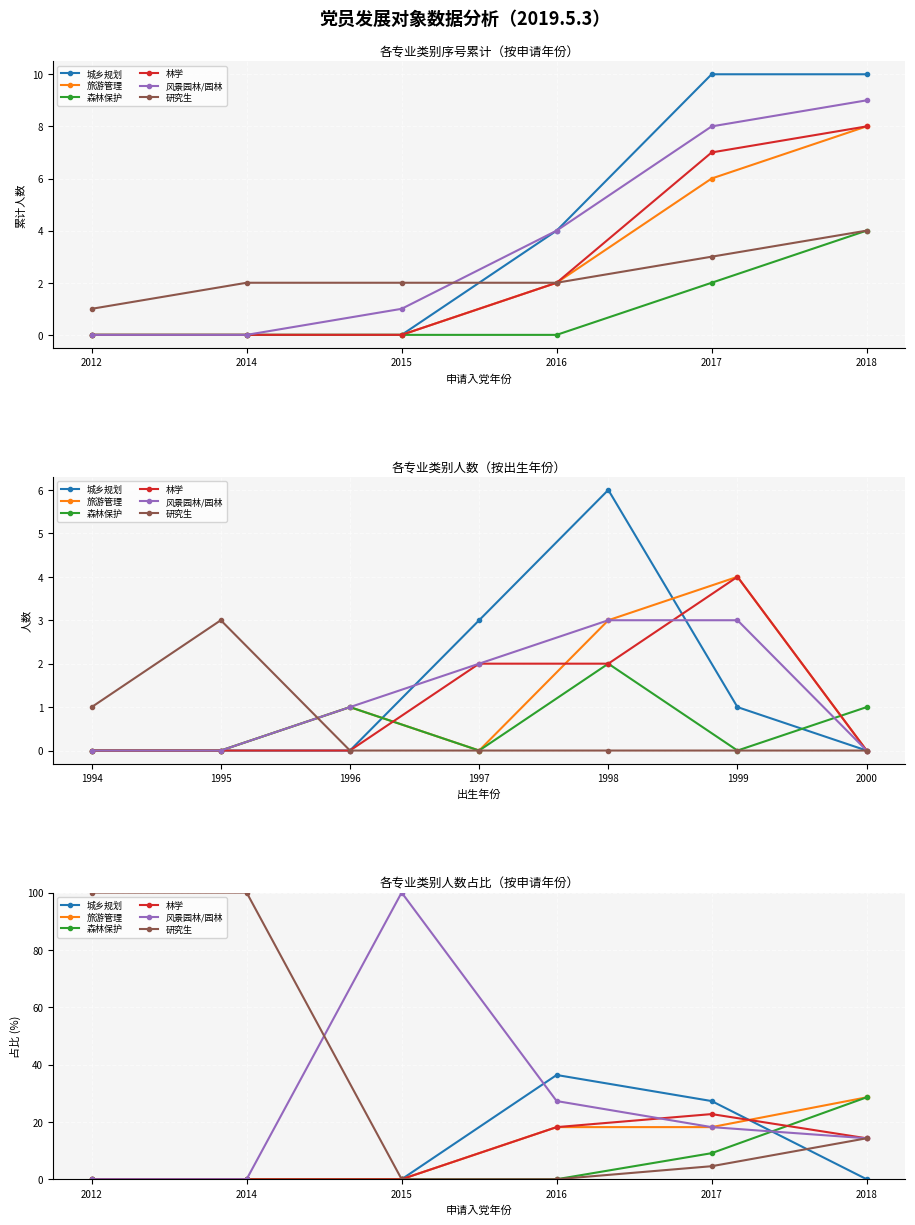

Where do 风景园林/园林 and 研究生 first cross each other?

2014 and 2015